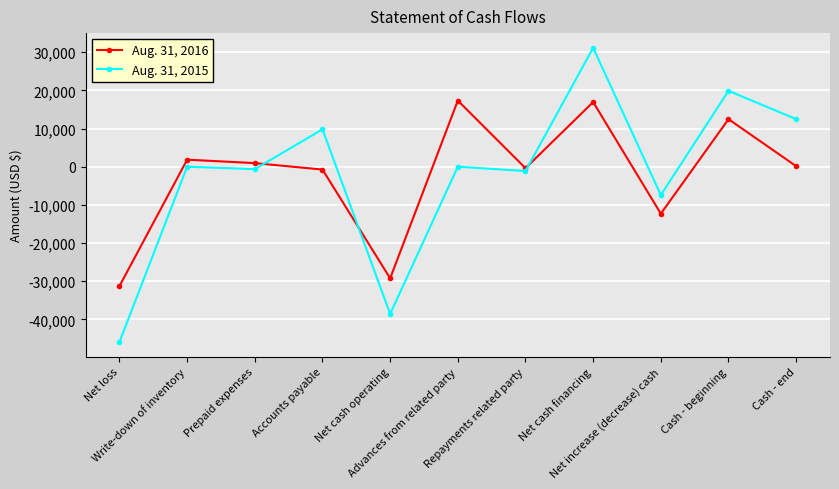

Is it true that Aug. 31, 2015 equals 9788 at Accounts payable?

True